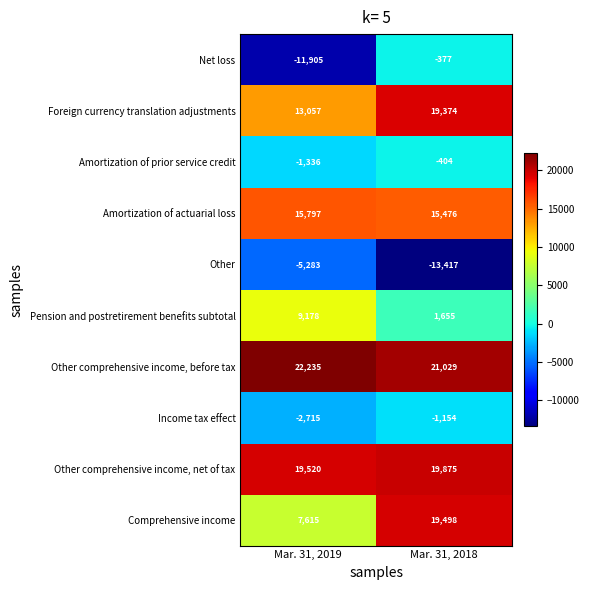

At which label is Foreign currency translation adjustments closest to 16215?

Mar. 31, 2019